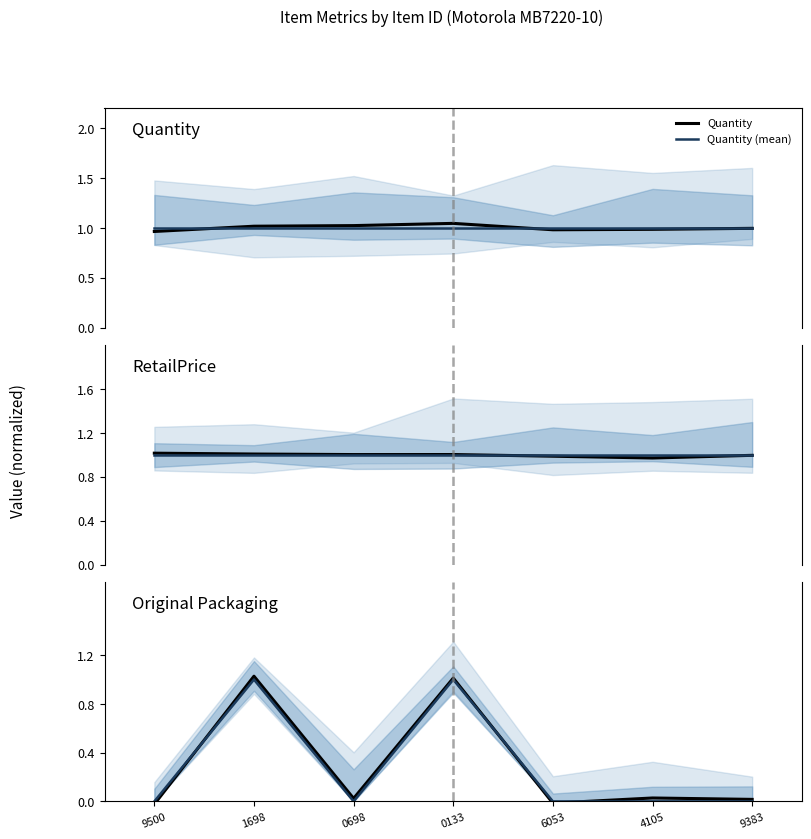

How many Original Packaging (mean) values are between 0 and 1?

7